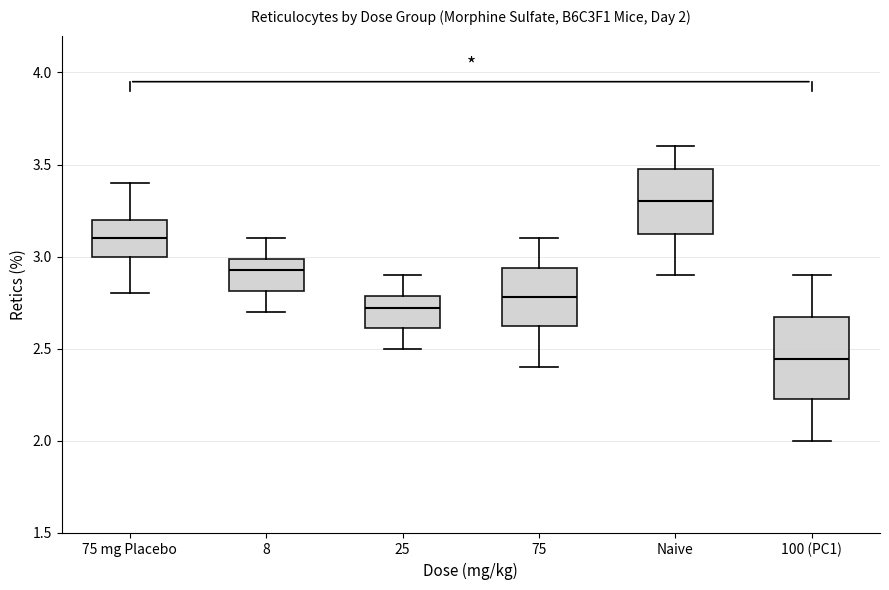

Which box has the highest median line?

Naive